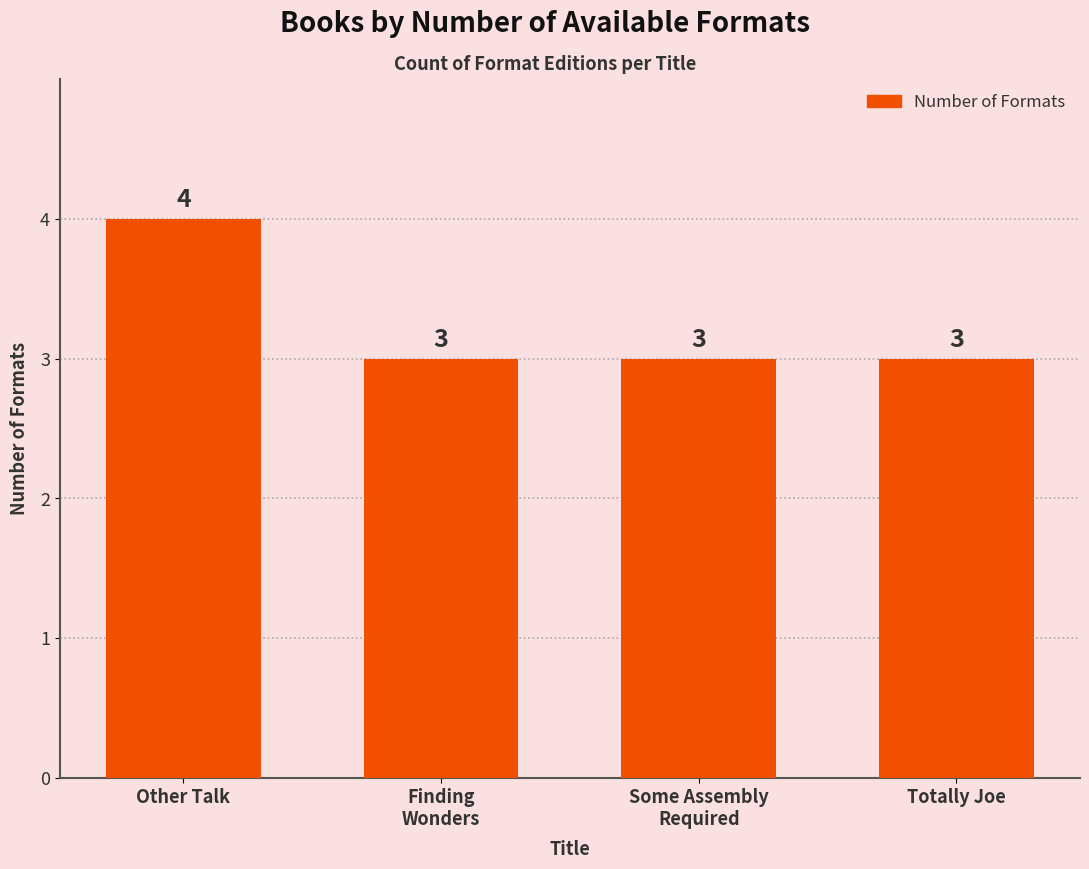

What is the change in value from Other Talk to Totally Joe?

-1